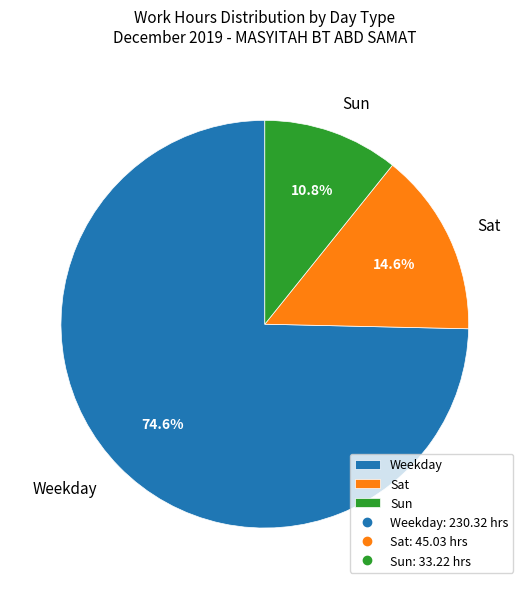

Approximately how many times larger is the value at Sun compared to Sat?

0.7